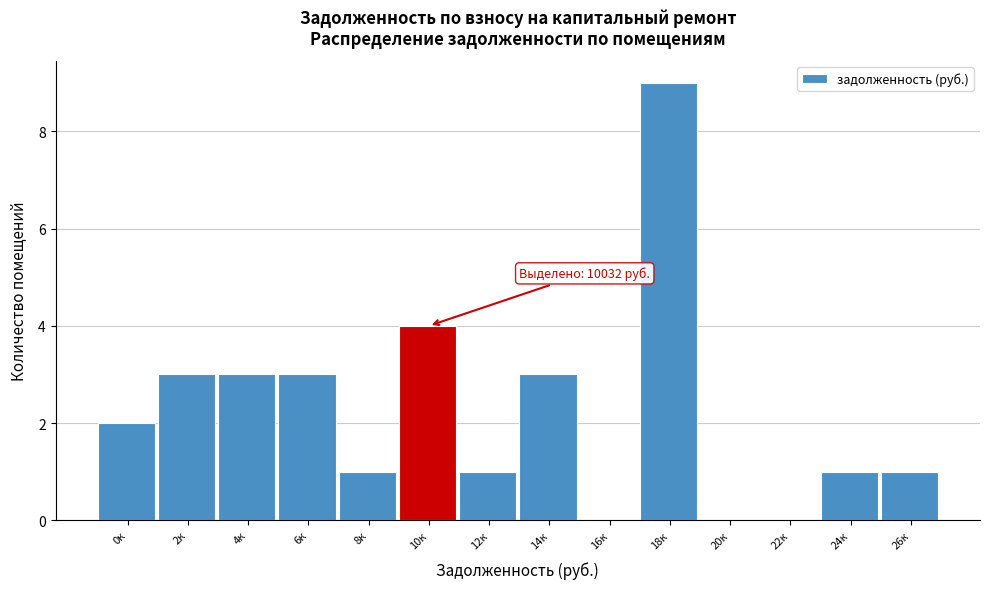

Reading left to right, transcribe all the data shown in this chart.

0к=2	2к=3	4к=3	6к=3	8к=1	10к=4	12к=1	14к=3	16к=0	18к=9	20к=0	22к=0	24к=1	26к=1